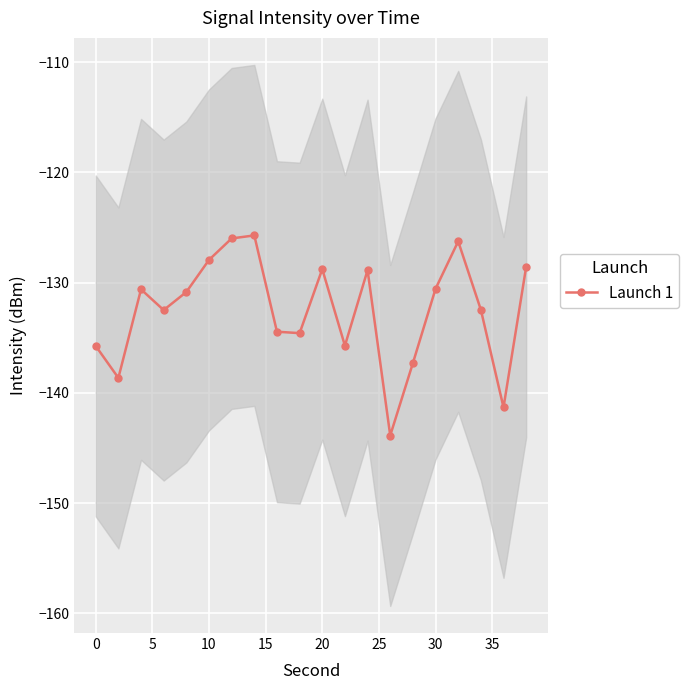

True or false: Launch 1 has a value of -189.5 at 20.

False